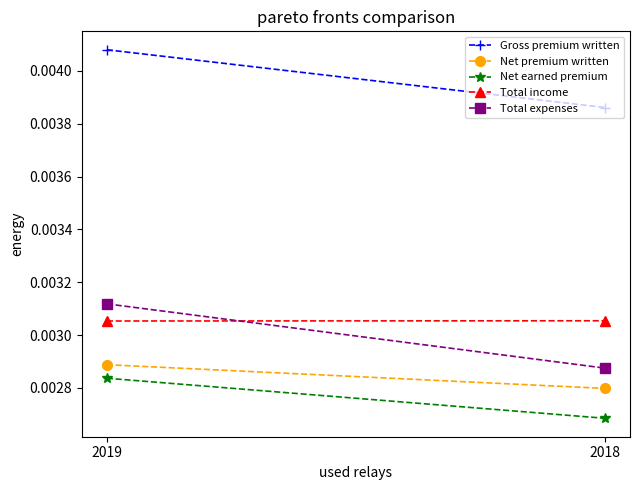

Which series has the widest spread of values?

Total expenses